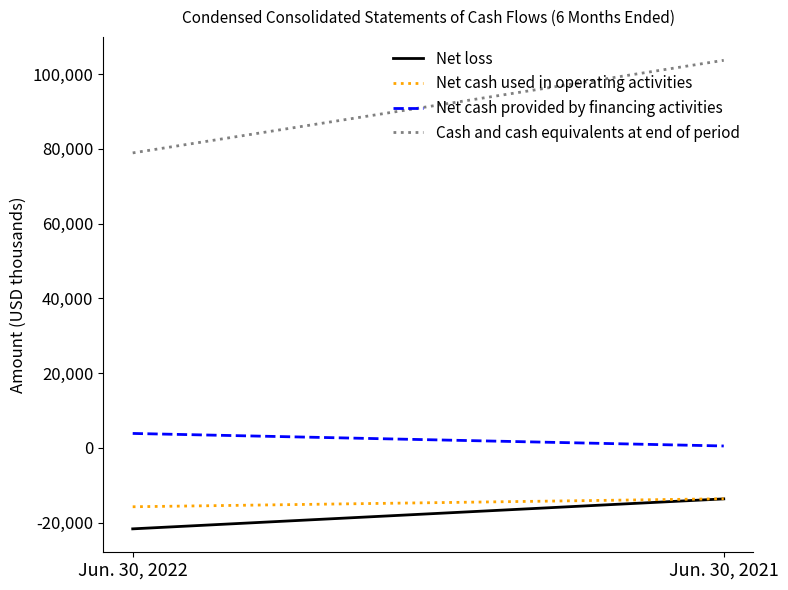

How many lines are shown in the chart?

4